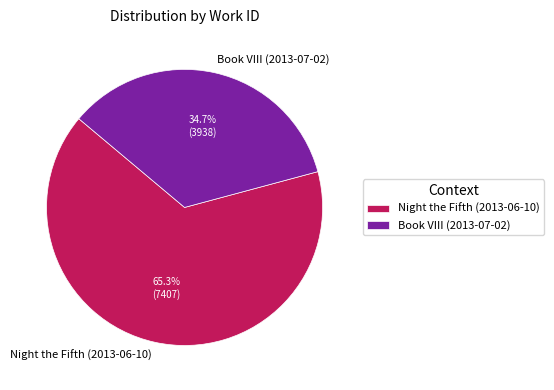

Count the number of slices in the pie.

2